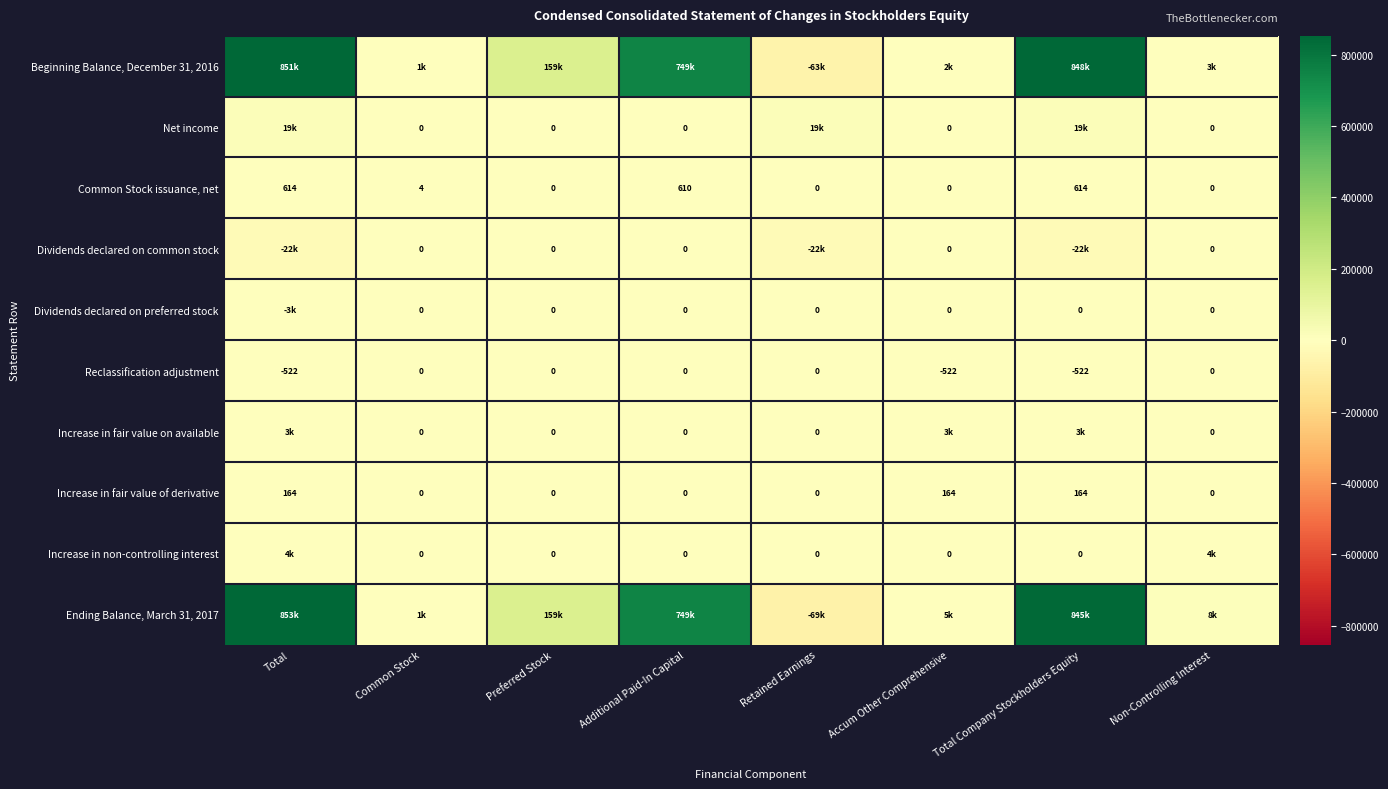

The Common Stock issuance, net series shows 610 at Additional Paid-In Capital. True or false?

True